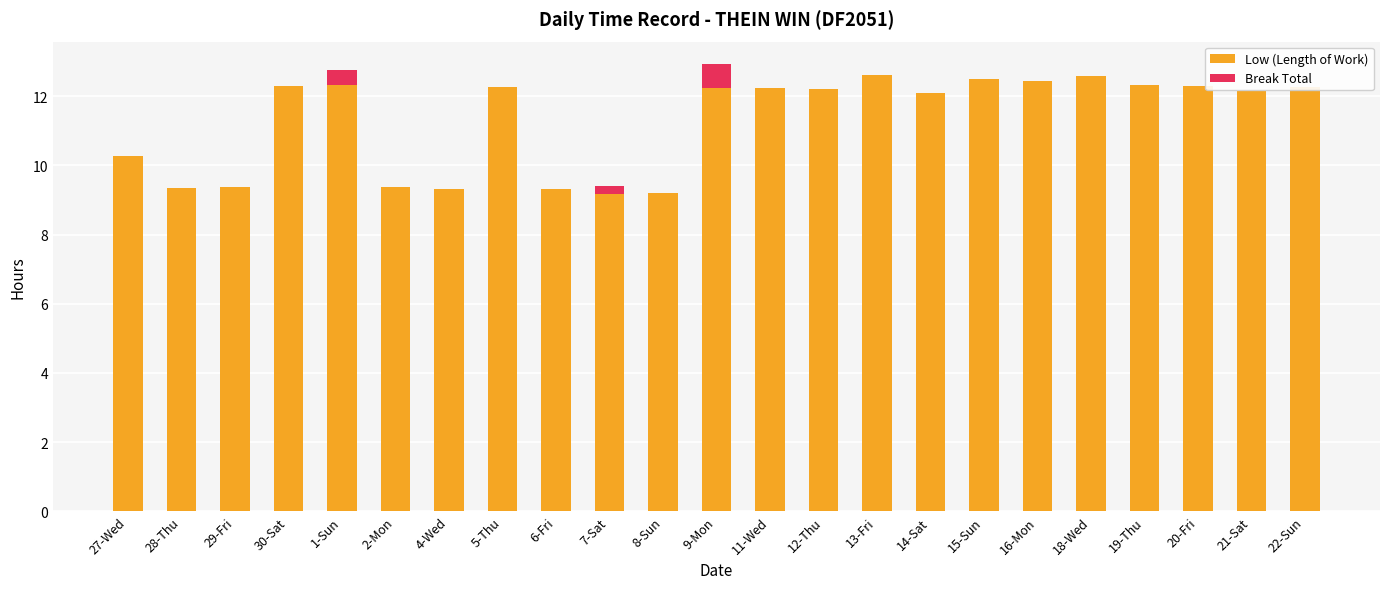

Reading left to right, what are all the values shown in this chart?

Low (Length of Work): 10.3	9.3	9.4	12.3	12.3	9.4	9.3	12.3	9.3	9.2	9.2	12.2	12.2	12.2	12.6	12.1	12.5	12.4	12.6	12.3	12.3	12.1	12.3
Break Total: 0.0	0.0	0.0	0.0	0.4	0.0	0.0	0.0	0.0	0.2	0.0	0.7	0.0	0.0	0.0	0.0	0.0	0.0	0.0	0.0	0.0	0.0	0.0